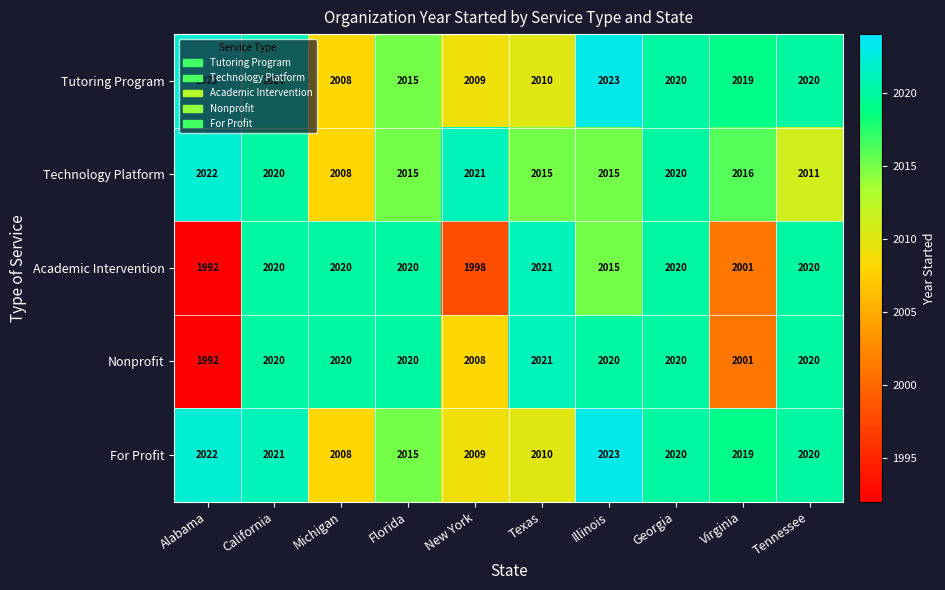

What is the spread (max minus min) of values at New York?

23